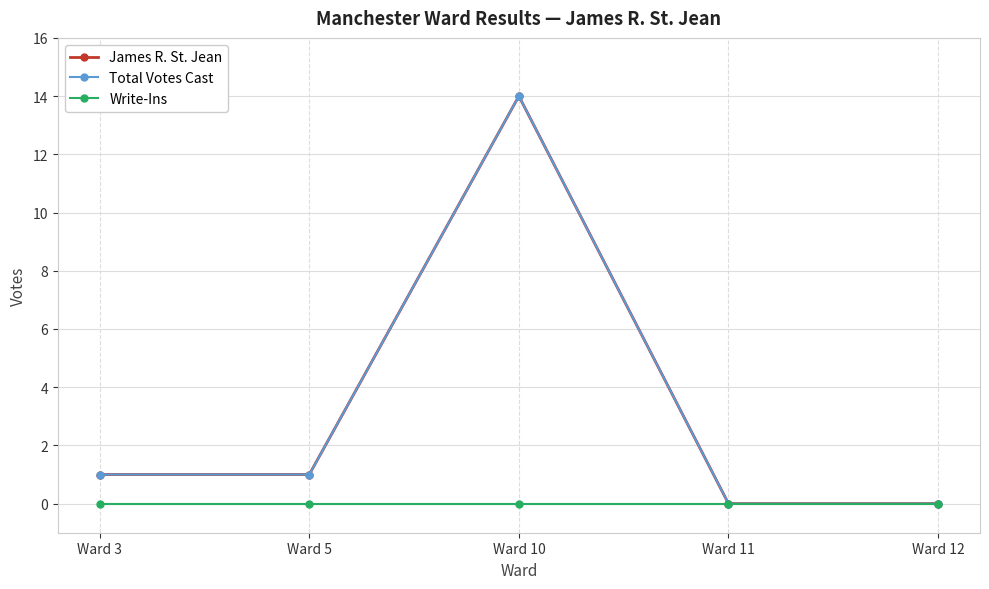

Is this an area chart (filled region under the line)?

No